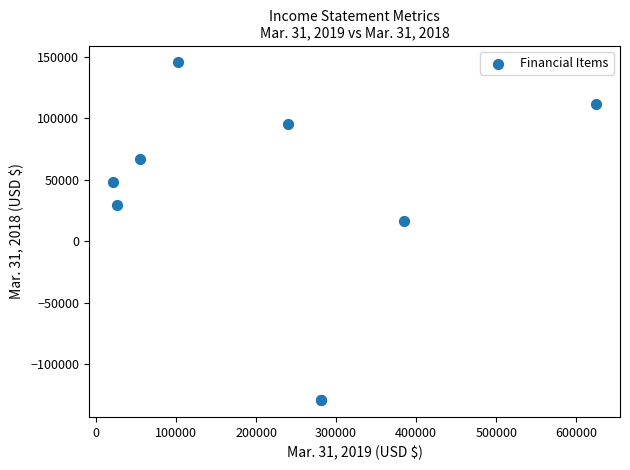

What Y value in the scatter plot is closest to 8241?

16481